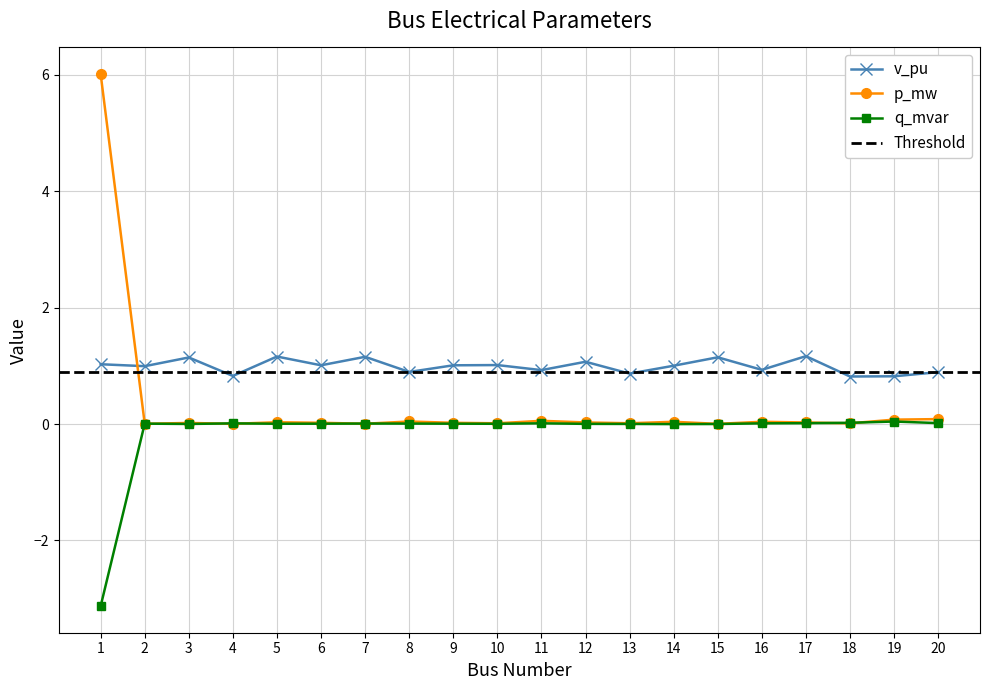

What is the maximum value for v_pu?

1.2